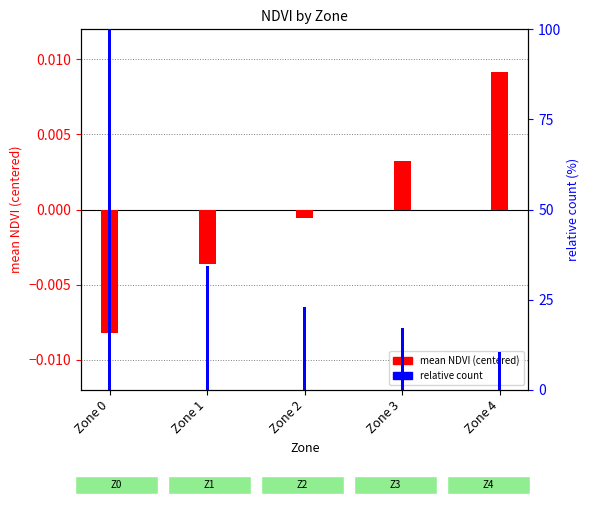

Reading right to left, transcribe all the data shown in this chart.

mean NDVI (centered): Zone 4=0.0	Zone 3=0.0	Zone 2=-0.0	Zone 1=-0.0	Zone 0=-0.0
relative count: Zone 4=10.6	Zone 3=17.1	Zone 2=22.9	Zone 1=34.3	Zone 0=100.0